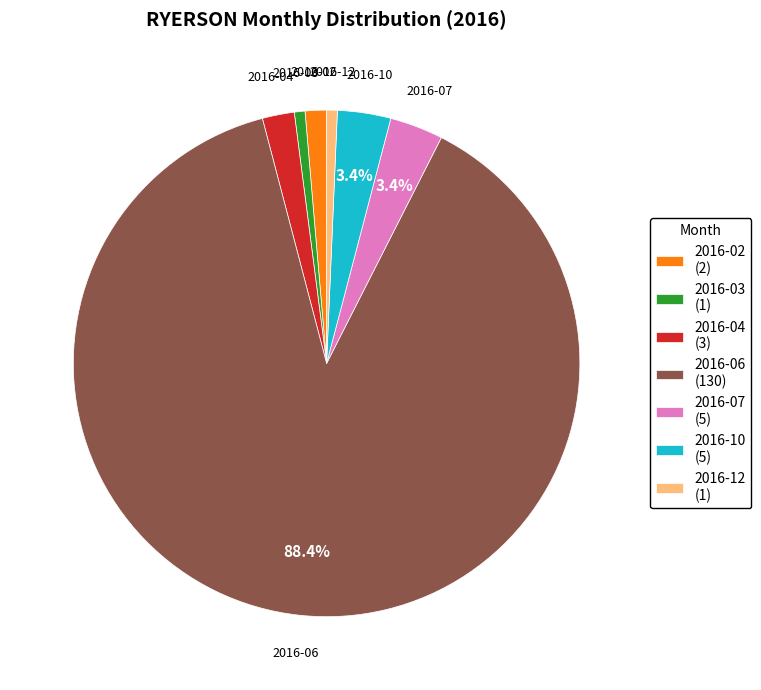

What is the majority slice?

2016-06 (130)